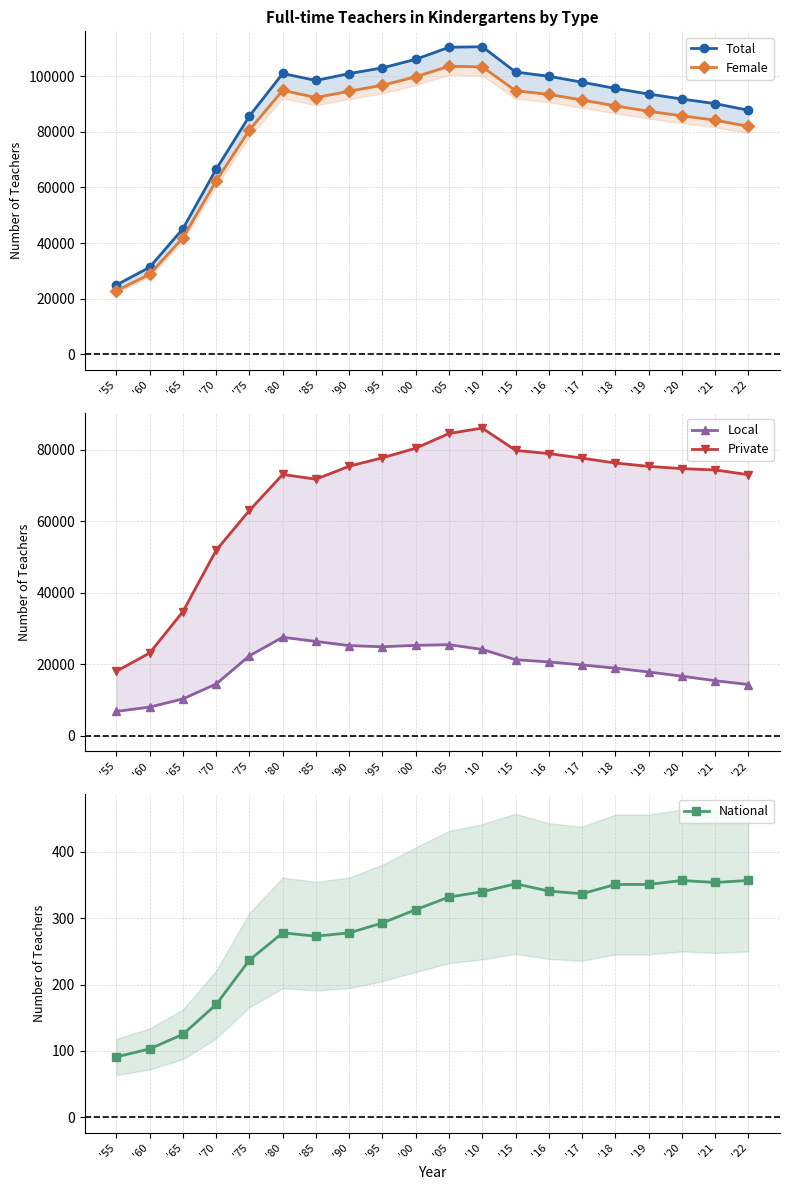

What is the sum of all Total values?

1742284